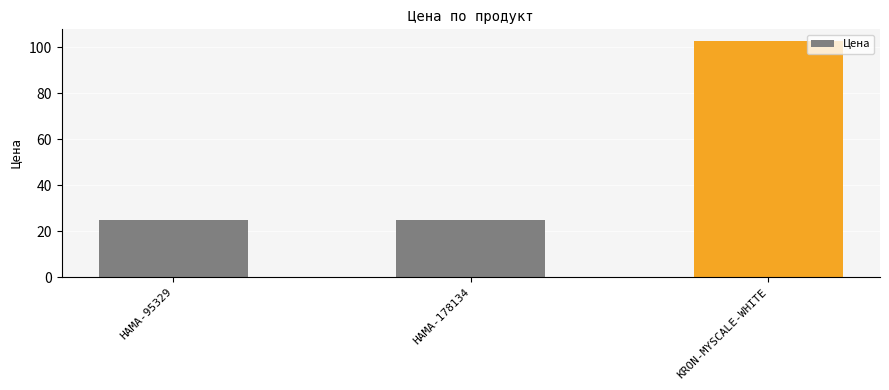

What is the change in value from HAMA-178134 to KRON-MYSCALE-WHITE?

+77.7